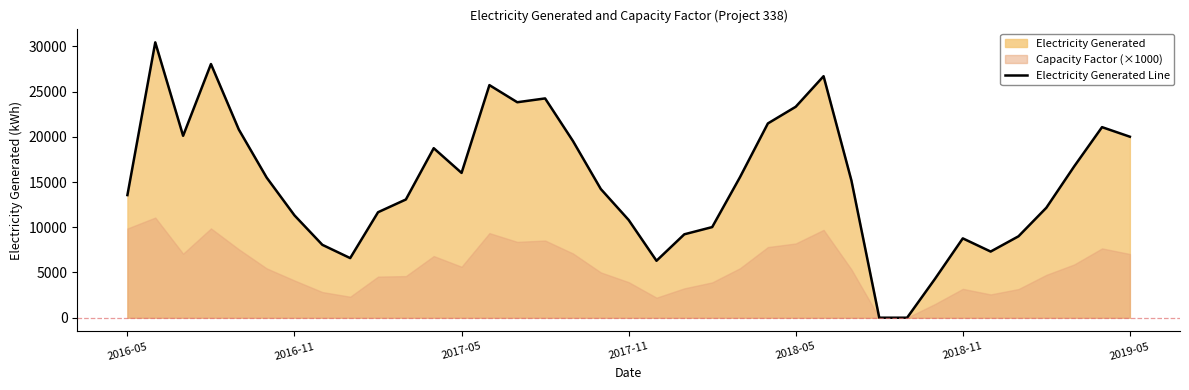

The value at 20 is 9222.1. True or false?

True